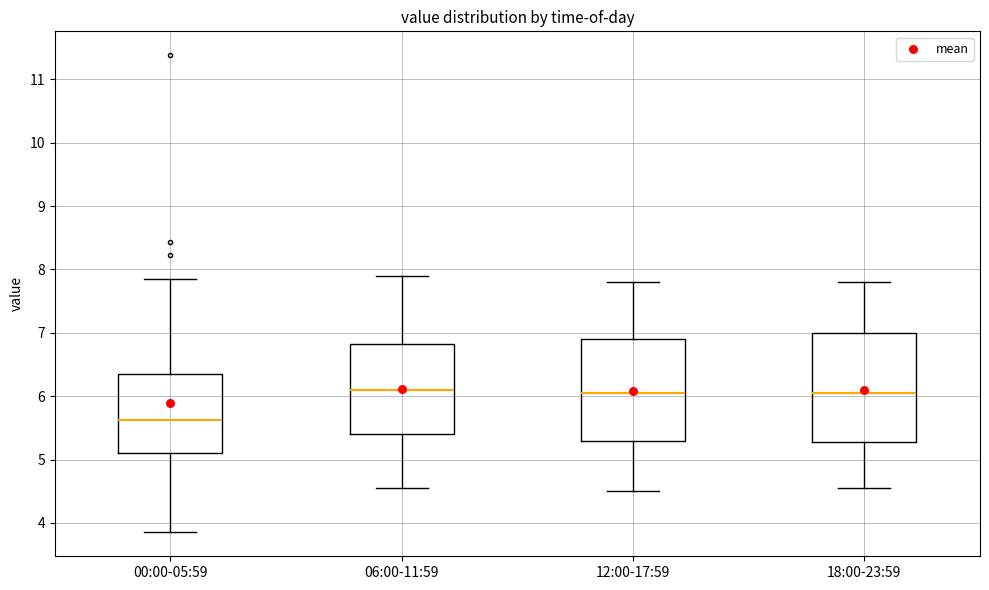

Where is the lower edge of the box for 18:00-23:59 on the y-axis? The values are not printed on the chart, so give them approximately, as read against the axis.

5.3